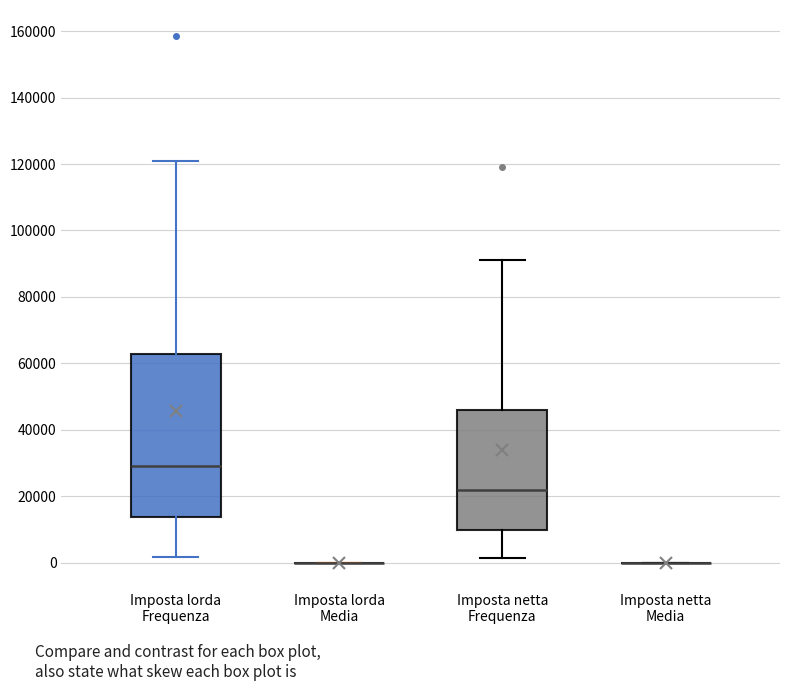

Which box is the tallest, from its lower edge to its upper edge?

Imposta lorda Frequenza